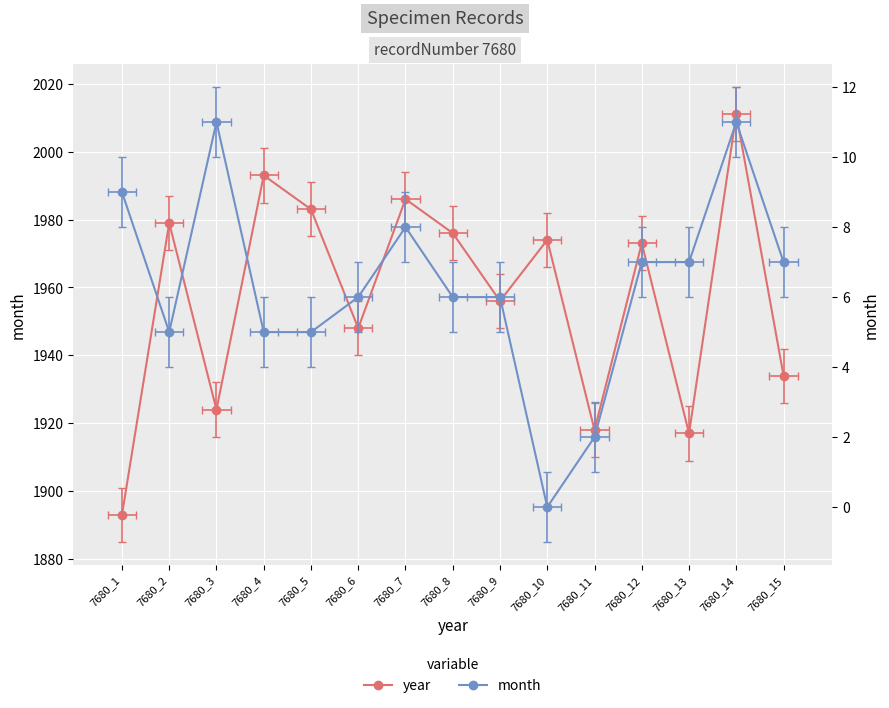

At which label does year reach its peak?

7680_14